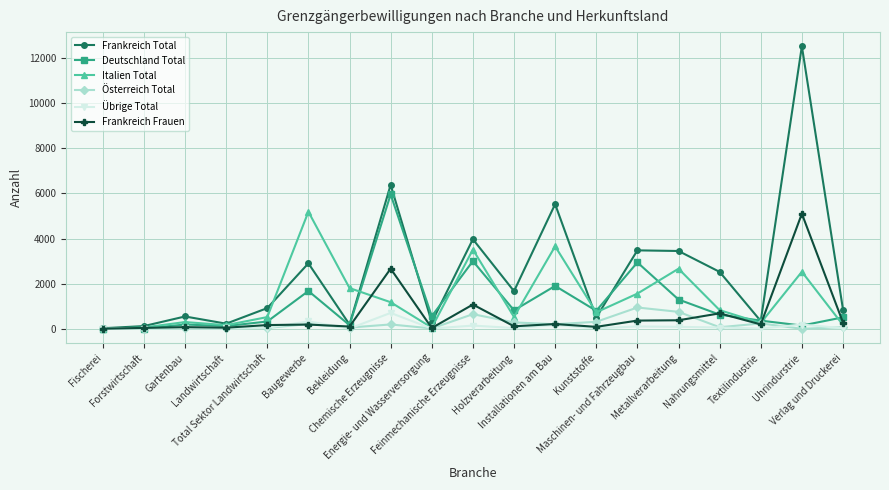

True or false: Italien Total has more than 0 points higher than both neighbors.

True